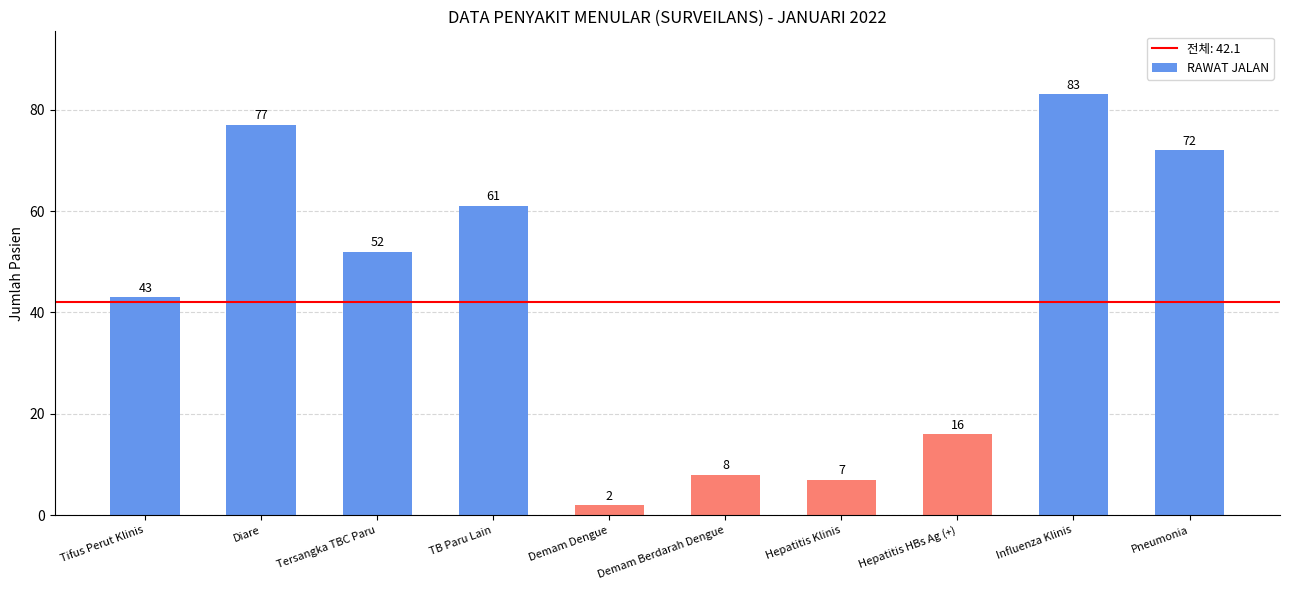

How many values are below 52?

5